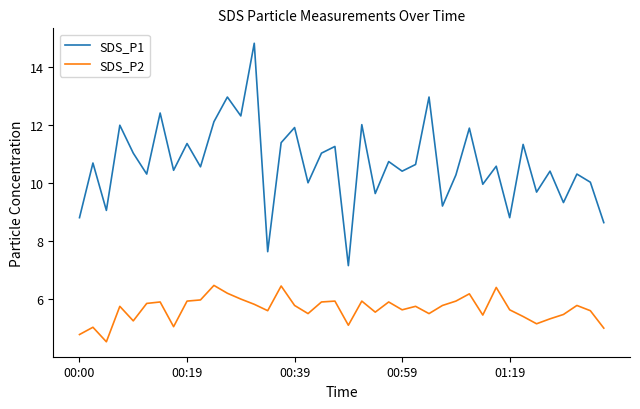

True or false: SDS_P1 and SDS_P2 intersect in this chart.

False